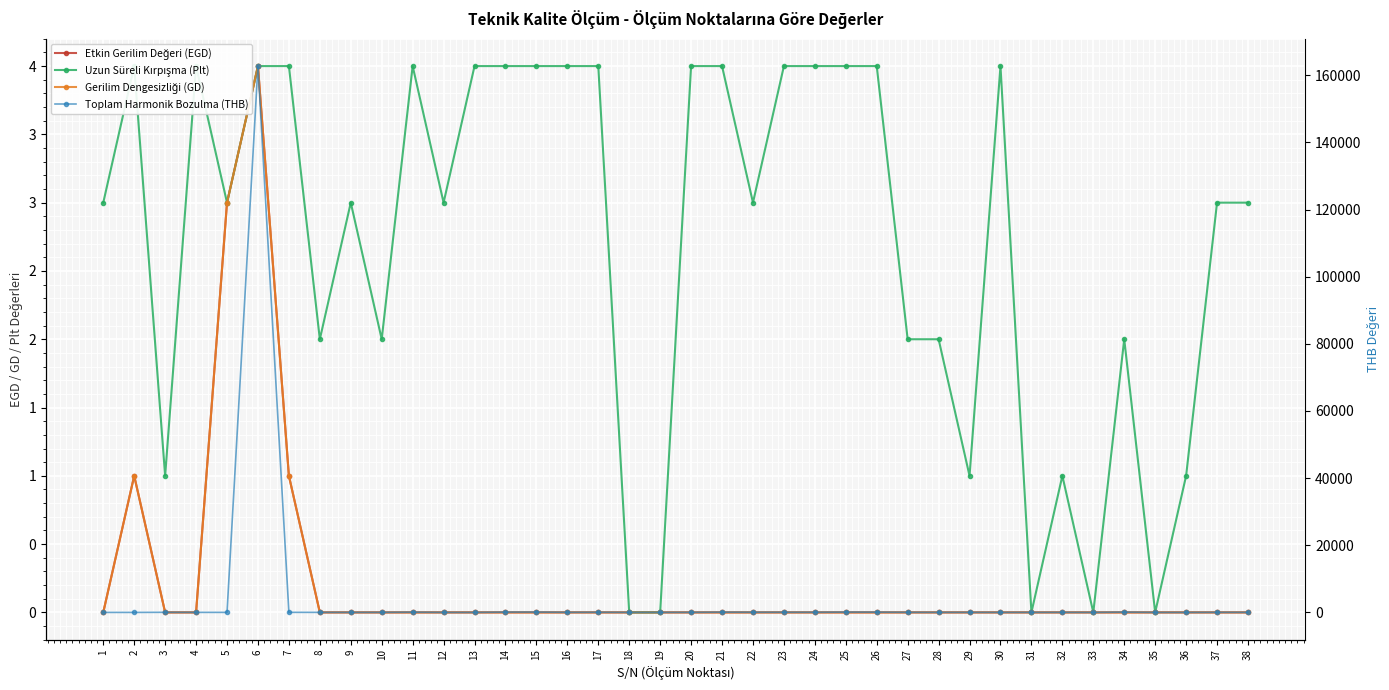

Rank the series at 16 from highest to lowest value.

Toplam Harmonik Bozulma (THB), Uzun Süreli Kırpışma (Plt), Etkin Gerilim Değeri (EGD), Gerilim Dengesizliği (GD)